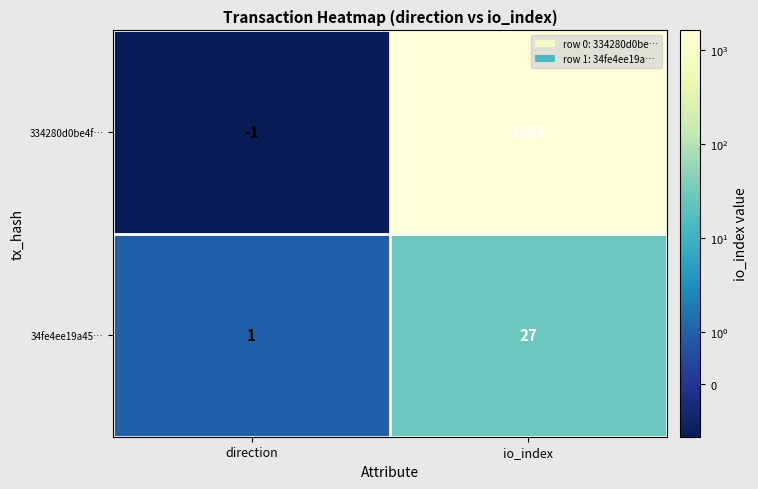

Reading left to right, transcribe all the data shown in this chart.

334280d0be4f…: -1	1602
34fe4ee19a45…: 1	27